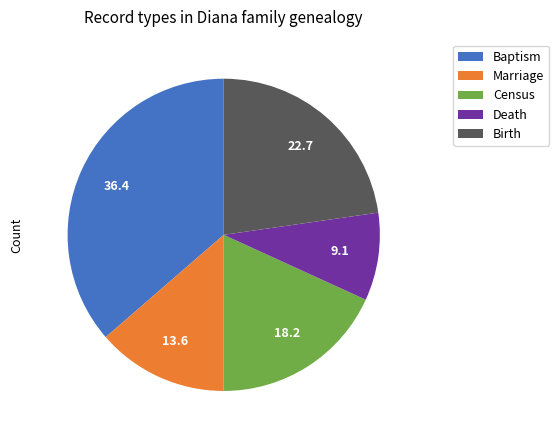

Approximately how many times larger is the value at Birth compared to Death?

2.5